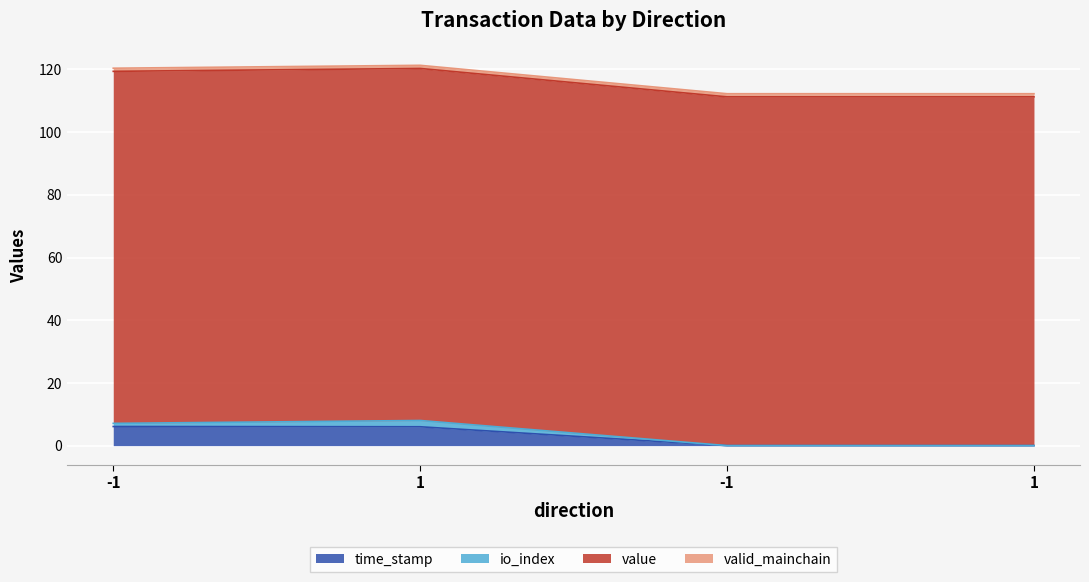

Which label corresponds to the largest value in the chart?

1